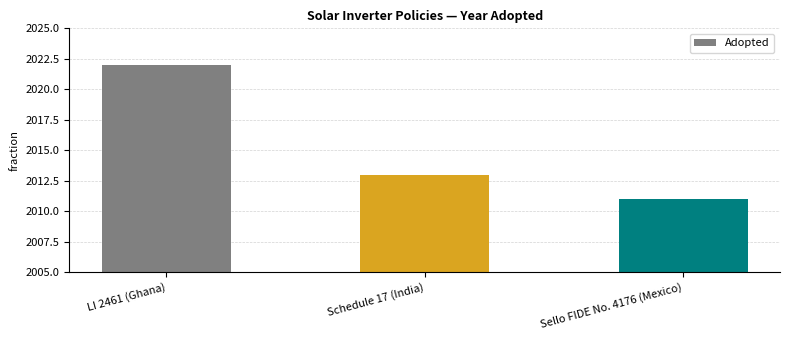

What is the change in value from LI 2461 (Ghana) to Sello FIDE No. 4176 (Mexico)?

-11